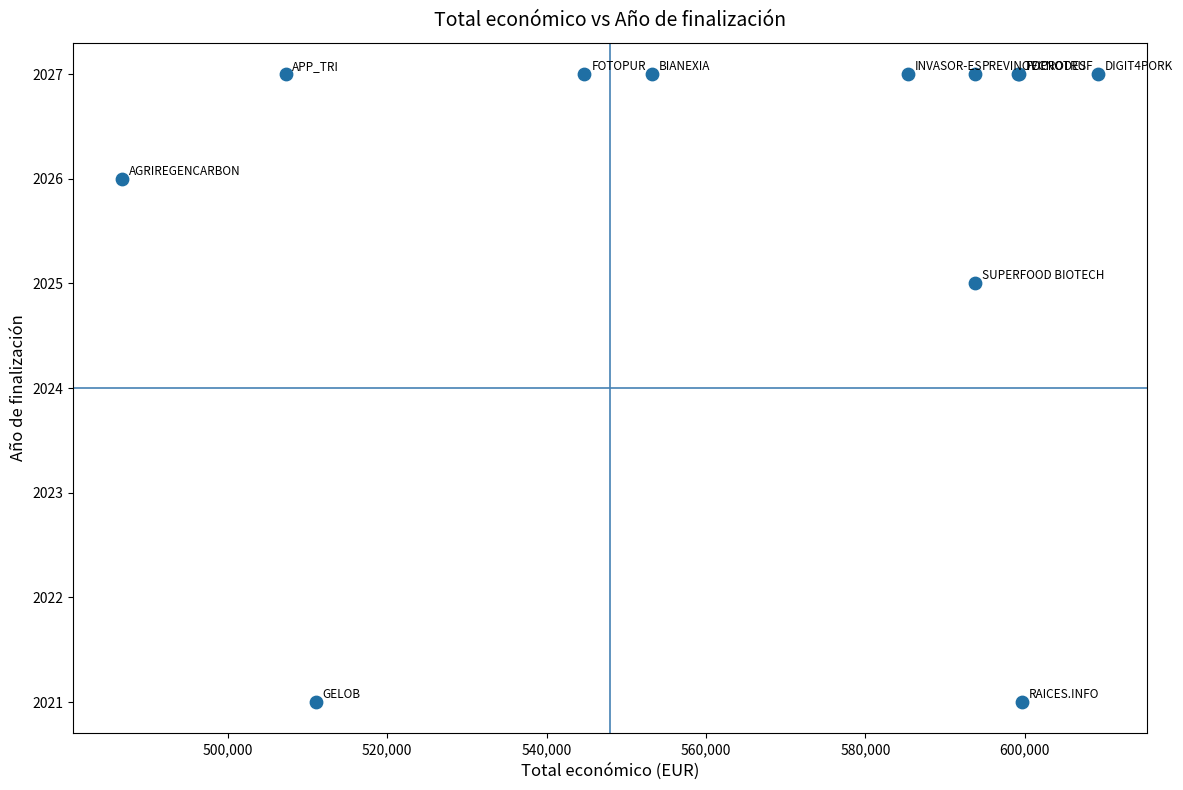

What Y value in the scatter plot is closest to 2024?

2025